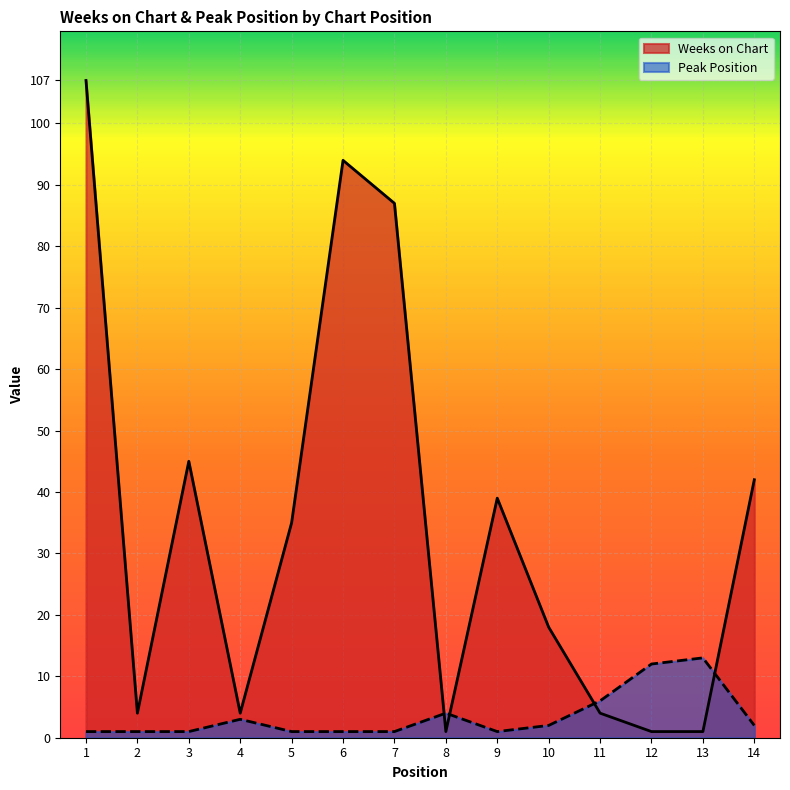

What is the sum of the Weeks on Chart values at 3 and 9?

84